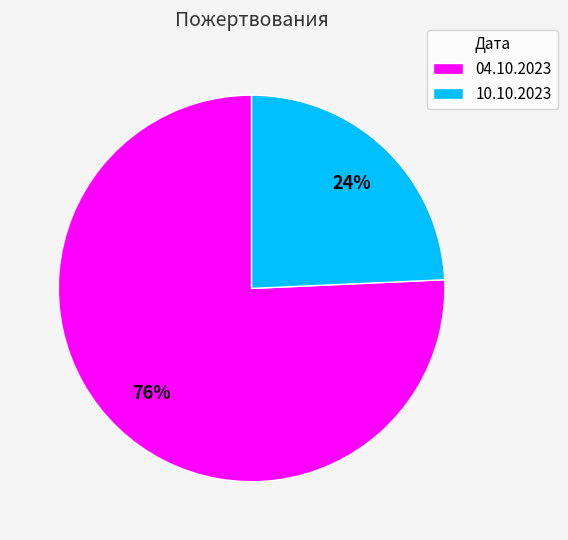

To the nearest percent, what percentage of the pie is 10.10.2023?

24%